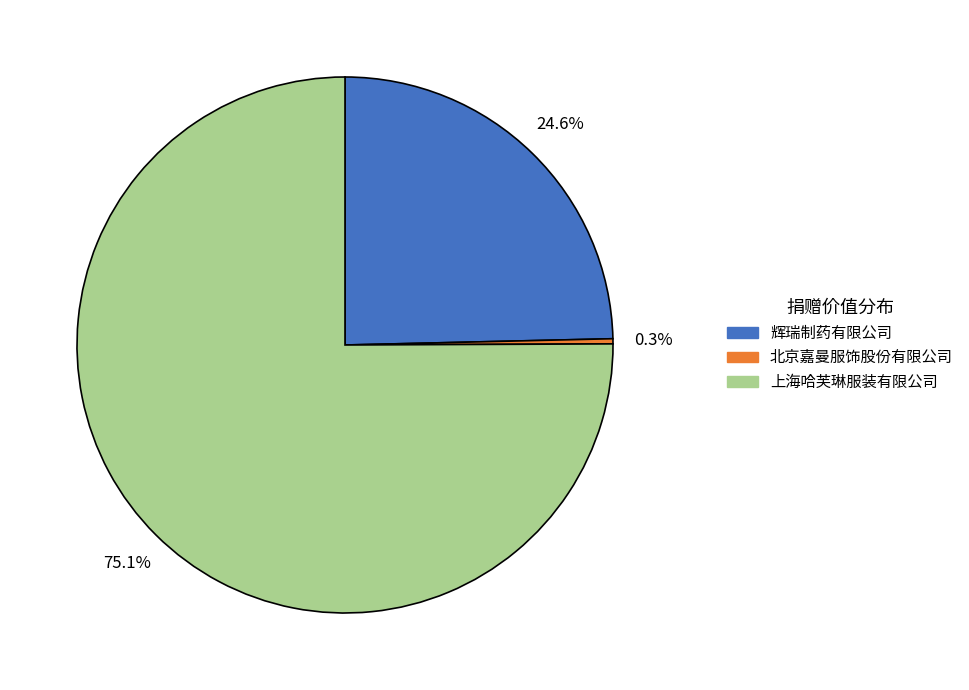

Combined, do 北京嘉曼服饰股份有限公司 and 辉瑞制药有限公司 account for over 50%?

No